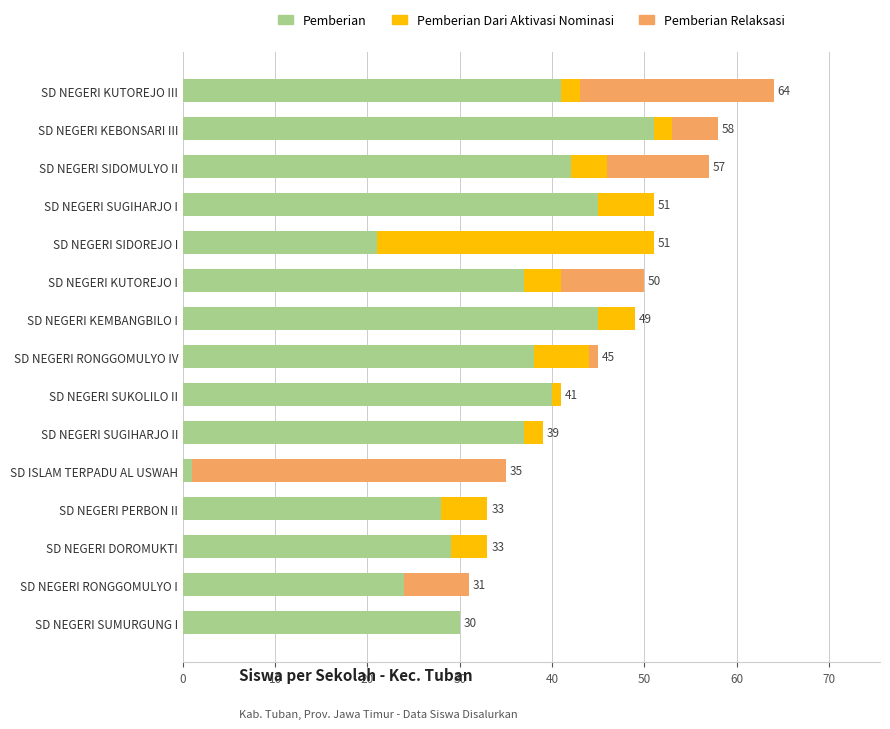

The value of Pemberian at SD NEGERI KUTOREJO III is 41. True or false?

True